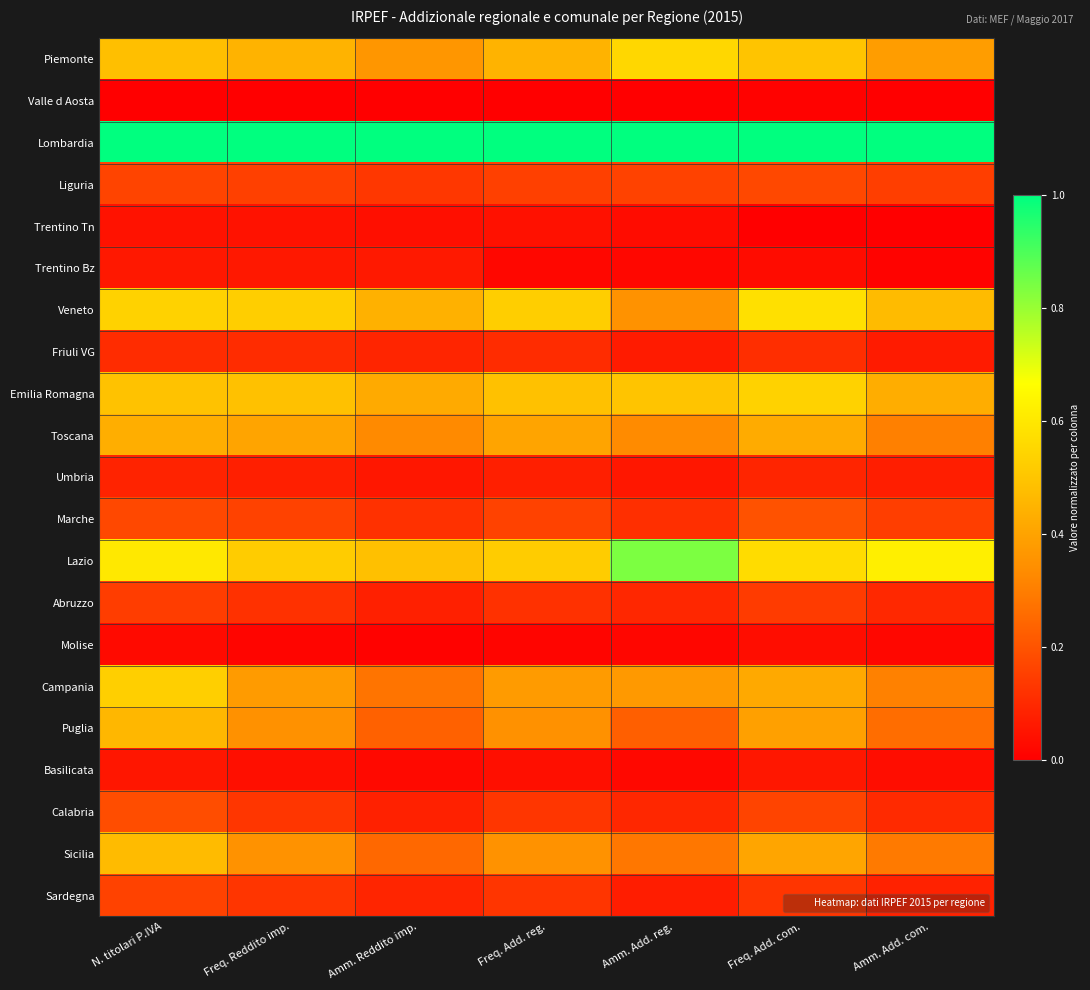

Reading left to right, what are all the values shown in this chart?

Piemonte: N. titolari P.IVA=0.5	Freq. Reddito imp.=0.4	Amm. Reddito imp.=0.4	Freq. Add. reg.=0.4	Amm. Add. reg.=0.6	Freq. Add. com.=0.5	Amm. Add. com.=0.4
Valle d Aosta: N. titolari P.IVA=0.0	Freq. Reddito imp.=0.0	Amm. Reddito imp.=0.0	Freq. Add. reg.=0.0	Amm. Add. reg.=0.0	Freq. Add. com.=0.0	Amm. Add. com.=0.0
Lombardia: N. titolari P.IVA=1.0	Freq. Reddito imp.=1.0	Amm. Reddito imp.=1.0	Freq. Add. reg.=1.0	Amm. Add. reg.=1.0	Freq. Add. com.=1.0	Amm. Add. com.=1.0
Liguria: N. titolari P.IVA=0.2	Freq. Reddito imp.=0.2	Amm. Reddito imp.=0.1	Freq. Add. reg.=0.2	Amm. Add. reg.=0.2	Freq. Add. com.=0.2	Amm. Add. com.=0.1
Trentino Tn: N. titolari P.IVA=0.0	Freq. Reddito imp.=0.0	Amm. Reddito imp.=0.0	Freq. Add. reg.=0.0	Amm. Add. reg.=0.0	Freq. Add. com.=0.0	Amm. Add. com.=0.0
Trentino Bz: N. titolari P.IVA=0.1	Freq. Reddito imp.=0.1	Amm. Reddito imp.=0.1	Freq. Add. reg.=0.0	Amm. Add. reg.=0.0	Freq. Add. com.=0.0	Amm. Add. com.=0.0
Veneto: N. titolari P.IVA=0.5	Freq. Reddito imp.=0.5	Amm. Reddito imp.=0.4	Freq. Add. reg.=0.5	Amm. Add. reg.=0.4	Freq. Add. com.=0.6	Amm. Add. com.=0.5
Friuli VG: N. titolari P.IVA=0.1	Freq. Reddito imp.=0.1	Amm. Reddito imp.=0.1	Freq. Add. reg.=0.1	Amm. Add. reg.=0.1	Freq. Add. com.=0.1	Amm. Add. com.=0.1
Emilia Romagna: N. titolari P.IVA=0.5	Freq. Reddito imp.=0.5	Amm. Reddito imp.=0.4	Freq. Add. reg.=0.5	Amm. Add. reg.=0.5	Freq. Add. com.=0.5	Amm. Add. com.=0.4
Toscana: N. titolari P.IVA=0.4	Freq. Reddito imp.=0.4	Amm. Reddito imp.=0.3	Freq. Add. reg.=0.4	Amm. Add. reg.=0.3	Freq. Add. com.=0.4	Amm. Add. com.=0.3
Umbria: N. titolari P.IVA=0.1	Freq. Reddito imp.=0.1	Amm. Reddito imp.=0.1	Freq. Add. reg.=0.1	Amm. Add. reg.=0.1	Freq. Add. com.=0.1	Amm. Add. com.=0.1
Marche: N. titolari P.IVA=0.2	Freq. Reddito imp.=0.2	Amm. Reddito imp.=0.1	Freq. Add. reg.=0.2	Amm. Add. reg.=0.1	Freq. Add. com.=0.2	Amm. Add. com.=0.1
Lazio: N. titolari P.IVA=0.6	Freq. Reddito imp.=0.5	Amm. Reddito imp.=0.5	Freq. Add. reg.=0.5	Amm. Add. reg.=0.8	Freq. Add. com.=0.6	Amm. Add. com.=0.6
Abruzzo: N. titolari P.IVA=0.1	Freq. Reddito imp.=0.1	Amm. Reddito imp.=0.1	Freq. Add. reg.=0.1	Amm. Add. reg.=0.1	Freq. Add. com.=0.1	Amm. Add. com.=0.1
Molise: N. titolari P.IVA=0.0	Freq. Reddito imp.=0.0	Amm. Reddito imp.=0.0	Freq. Add. reg.=0.0	Amm. Add. reg.=0.0	Freq. Add. com.=0.0	Amm. Add. com.=0.0
Campania: N. titolari P.IVA=0.5	Freq. Reddito imp.=0.4	Amm. Reddito imp.=0.3	Freq. Add. reg.=0.4	Amm. Add. reg.=0.4	Freq. Add. com.=0.4	Amm. Add. com.=0.3
Puglia: N. titolari P.IVA=0.5	Freq. Reddito imp.=0.3	Amm. Reddito imp.=0.2	Freq. Add. reg.=0.3	Amm. Add. reg.=0.2	Freq. Add. com.=0.4	Amm. Add. com.=0.3
Basilicata: N. titolari P.IVA=0.1	Freq. Reddito imp.=0.0	Amm. Reddito imp.=0.0	Freq. Add. reg.=0.0	Amm. Add. reg.=0.0	Freq. Add. com.=0.1	Amm. Add. com.=0.0
Calabria: N. titolari P.IVA=0.2	Freq. Reddito imp.=0.1	Amm. Reddito imp.=0.1	Freq. Add. reg.=0.1	Amm. Add. reg.=0.1	Freq. Add. com.=0.2	Amm. Add. com.=0.1
Sicilia: N. titolari P.IVA=0.5	Freq. Reddito imp.=0.4	Amm. Reddito imp.=0.2	Freq. Add. reg.=0.4	Amm. Add. reg.=0.3	Freq. Add. com.=0.4	Amm. Add. com.=0.3
Sardegna: N. titolari P.IVA=0.2	Freq. Reddito imp.=0.1	Amm. Reddito imp.=0.1	Freq. Add. reg.=0.1	Amm. Add. reg.=0.1	Freq. Add. com.=0.1	Amm. Add. com.=0.1